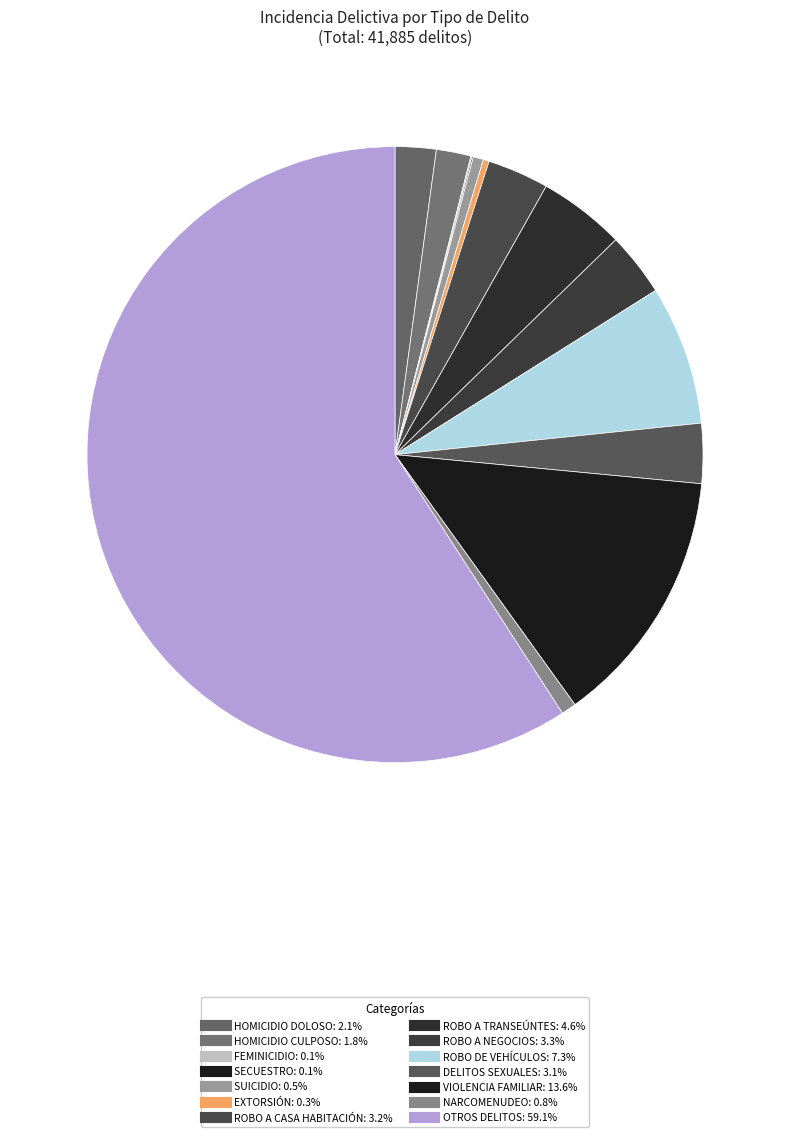

How many segments does this pie chart have?

14